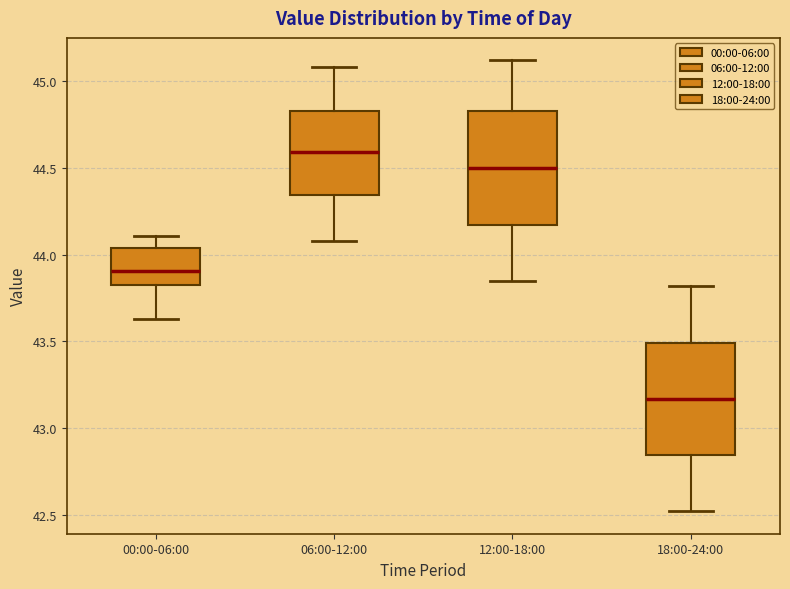

Where does the median line of the box for 06:00-12:00 sit on the y-axis? The values are not printed on the chart, so give them approximately, as read against the axis.

44.60